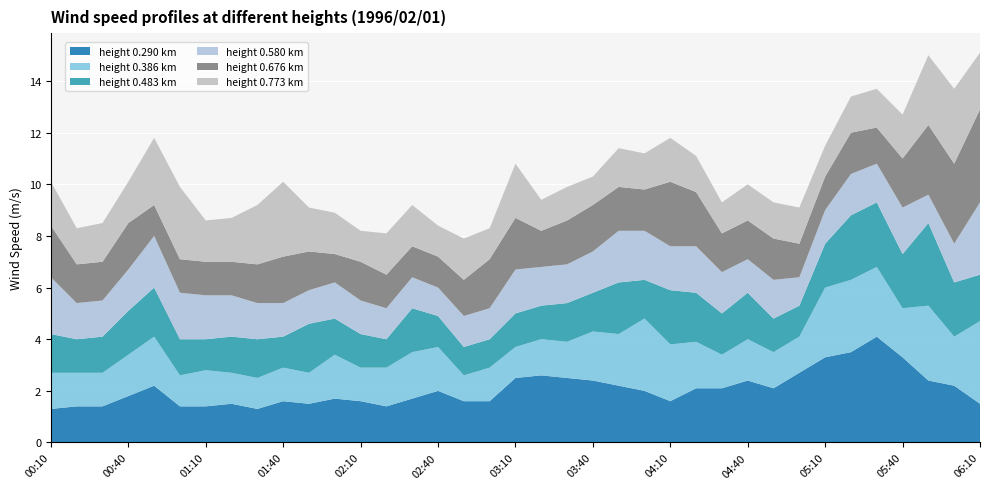

Reading left to right, extract all data points from this chart.

0.290: 00:10=1.3	00:20=1.4	00:30=1.4	00:40=1.8	00:50=2.2	01:00=1.4	01:10=1.4	01:20=1.5	01:30=1.3	01:40=1.6	01:50=1.5	02:00=1.7	02:10=1.6	02:20=1.4	02:30=1.7	02:40=2.0	02:50=1.6	03:00=1.6	03:10=2.5	03:20=2.6	03:30=2.5	03:40=2.4	03:50=2.2	04:00=2.0	04:10=1.6	04:20=2.1	04:30=2.1	04:40=2.4	04:50=2.1	05:00=2.7	05:10=3.3	05:20=3.5	05:30=4.1	05:40=3.3	05:50=2.4	06:00=2.2	06:10=1.5
0.386: 00:10=1.4	00:20=1.3	00:30=1.3	00:40=1.6	00:50=1.9	01:00=1.2	01:10=1.4	01:20=1.2	01:30=1.2	01:40=1.3	01:50=1.2	02:00=1.7	02:10=1.3	02:20=1.5	02:30=1.8	02:40=1.7	02:50=1.0	03:00=1.3	03:10=1.2	03:20=1.4	03:30=1.4	03:40=1.9	03:50=2.0	04:00=2.8	04:10=2.2	04:20=1.8	04:30=1.3	04:40=1.6	04:50=1.4	05:00=1.4	05:10=2.7	05:20=2.8	05:30=2.7	05:40=1.9	05:50=2.9	06:00=1.9	06:10=3.2
0.483: 00:10=1.5	00:20=1.3	00:30=1.4	00:40=1.7	00:50=1.9	01:00=1.4	01:10=1.2	01:20=1.4	01:30=1.5	01:40=1.2	01:50=1.9	02:00=1.4	02:10=1.3	02:20=1.1	02:30=1.7	02:40=1.2	02:50=1.1	03:00=1.1	03:10=1.3	03:20=1.3	03:30=1.5	03:40=1.5	03:50=2.0	04:00=1.5	04:10=2.1	04:20=1.9	04:30=1.6	04:40=1.8	04:50=1.3	05:00=1.2	05:10=1.7	05:20=2.5	05:30=2.5	05:40=2.1	05:50=3.2	06:00=2.1	06:10=1.8
0.580: 00:10=2.2	00:20=1.4	00:30=1.4	00:40=1.6	00:50=2.0	01:00=1.8	01:10=1.7	01:20=1.6	01:30=1.4	01:40=1.3	01:50=1.3	02:00=1.4	02:10=1.3	02:20=1.2	02:30=1.2	02:40=1.1	02:50=1.2	03:00=1.2	03:10=1.7	03:20=1.5	03:30=1.5	03:40=1.6	03:50=2.0	04:00=1.9	04:10=1.7	04:20=1.8	04:30=1.6	04:40=1.3	04:50=1.5	05:00=1.1	05:10=1.3	05:20=1.6	05:30=1.5	05:40=1.8	05:50=1.1	06:00=1.5	06:10=2.8
0.676: 00:10=2.0	00:20=1.5	00:30=1.5	00:40=1.8	00:50=1.2	01:00=1.3	01:10=1.3	01:20=1.3	01:30=1.5	01:40=1.8	01:50=1.5	02:00=1.1	02:10=1.5	02:20=1.3	02:30=1.2	02:40=1.2	02:50=1.4	03:00=1.9	03:10=2.0	03:20=1.4	03:30=1.7	03:40=1.8	03:50=1.7	04:00=1.6	04:10=2.5	04:20=2.1	04:30=1.5	04:40=1.5	04:50=1.6	05:00=1.3	05:10=1.3	05:20=1.6	05:30=1.4	05:40=1.9	05:50=2.7	06:00=3.1	06:10=3.6
0.773: 00:10=1.7	00:20=1.4	00:30=1.5	00:40=1.6	00:50=2.6	01:00=2.8	01:10=1.6	01:20=1.7	01:30=2.3	01:40=2.9	01:50=1.7	02:00=1.6	02:10=1.2	02:20=1.6	02:30=1.6	02:40=1.2	02:50=1.6	03:00=1.2	03:10=2.1	03:20=1.2	03:30=1.3	03:40=1.1	03:50=1.5	04:00=1.4	04:10=1.7	04:20=1.4	04:30=1.2	04:40=1.4	04:50=1.4	05:00=1.4	05:10=1.2	05:20=1.4	05:30=1.5	05:40=1.7	05:50=2.7	06:00=2.9	06:10=2.2